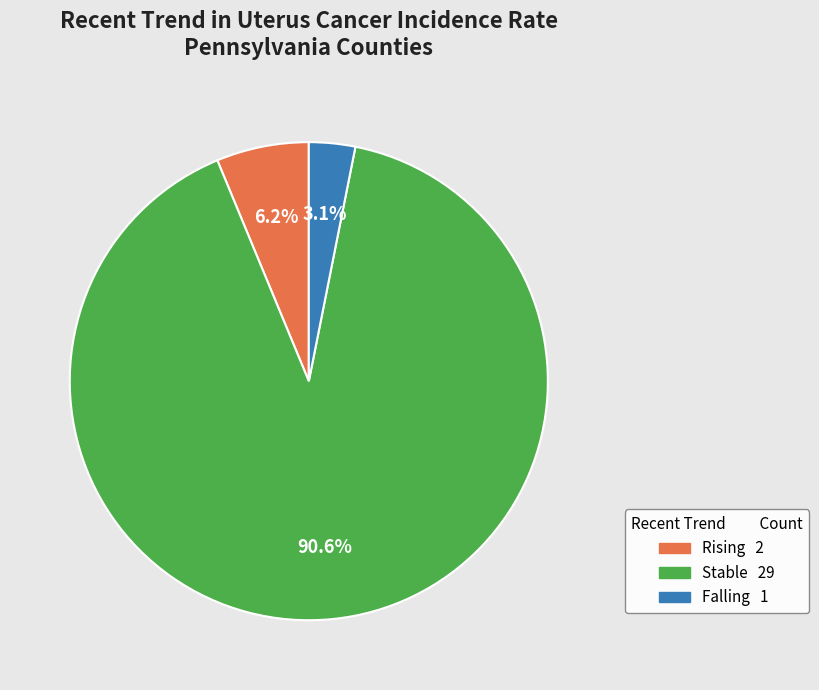

Is there any slice that represents more than half of the pie?

Yes